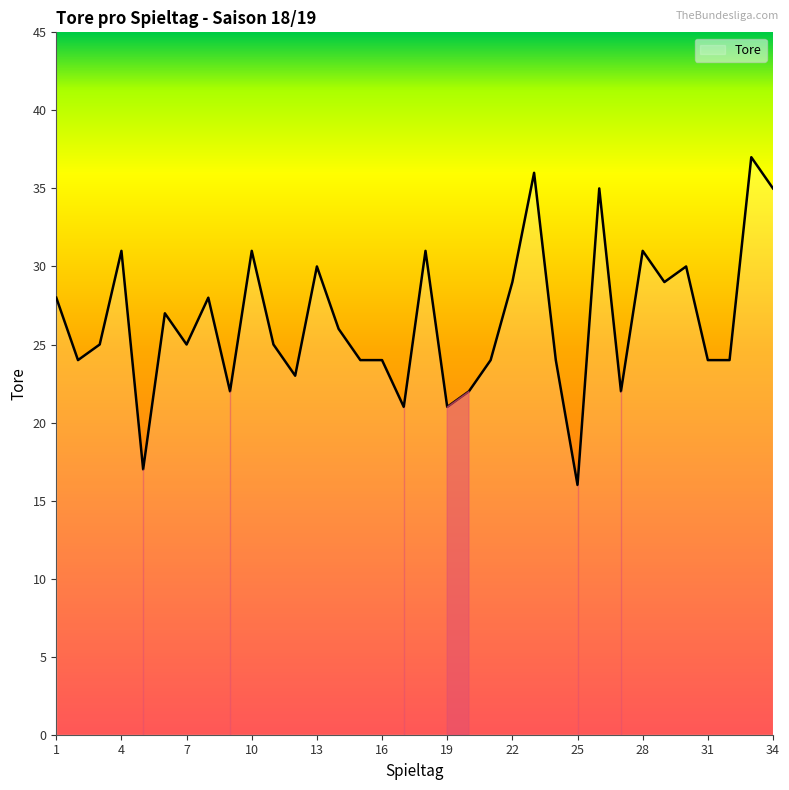

What is the smallest value displayed?

16